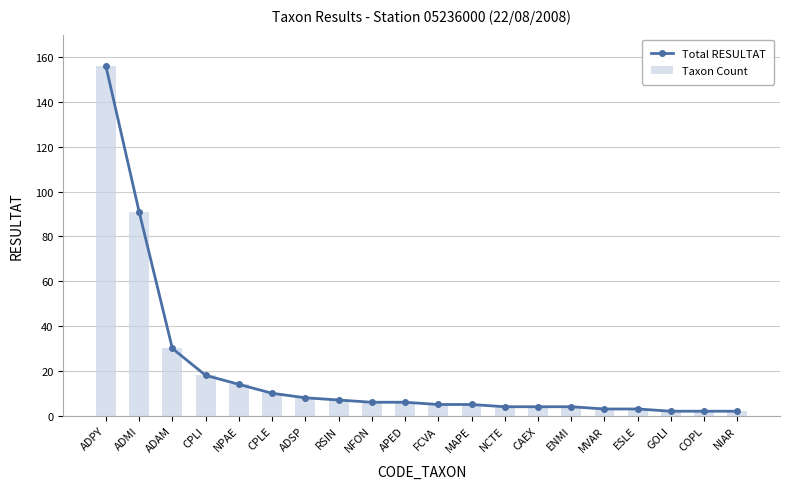

What are all the series names shown in the legend?

Total RESULTAT, Taxon Count